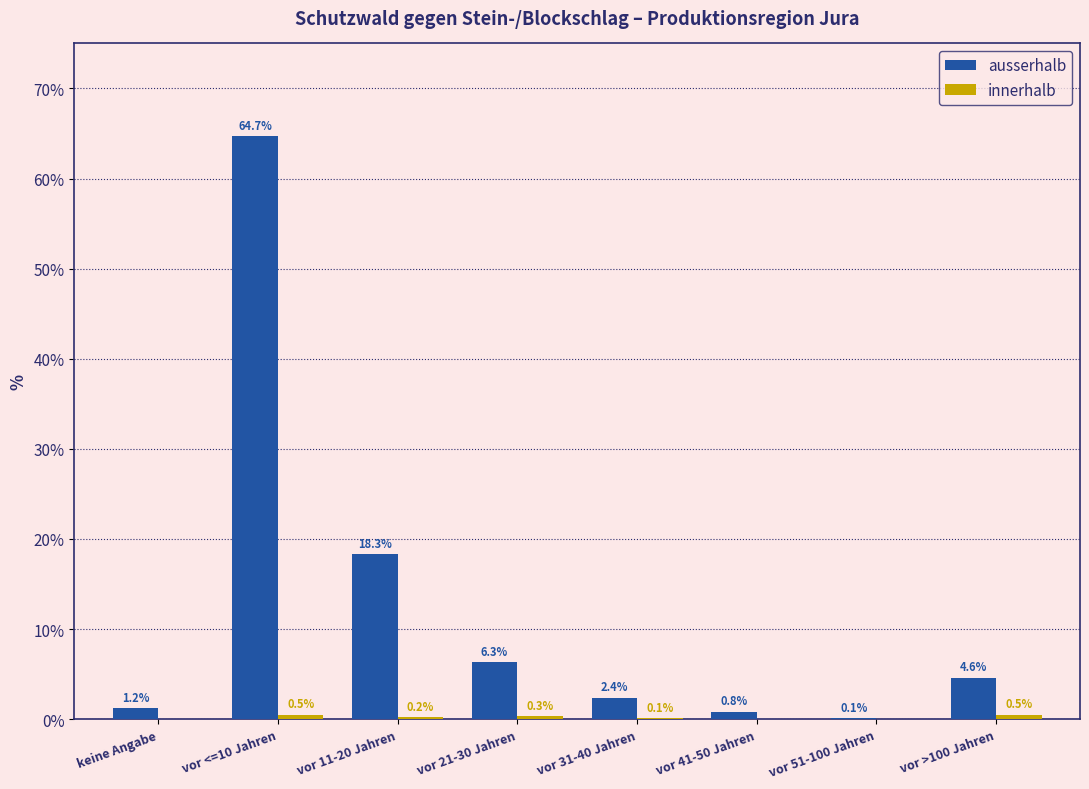

Between keine Angabe and vor <=10 Jahren, which series saw the biggest shift?

ausserhalb